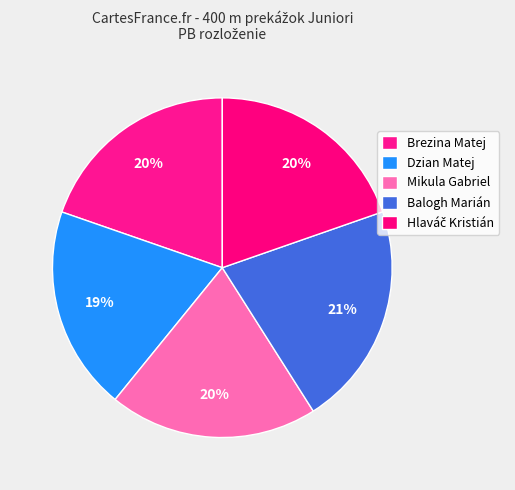

To the nearest percent, what is the average slice percentage?

20%